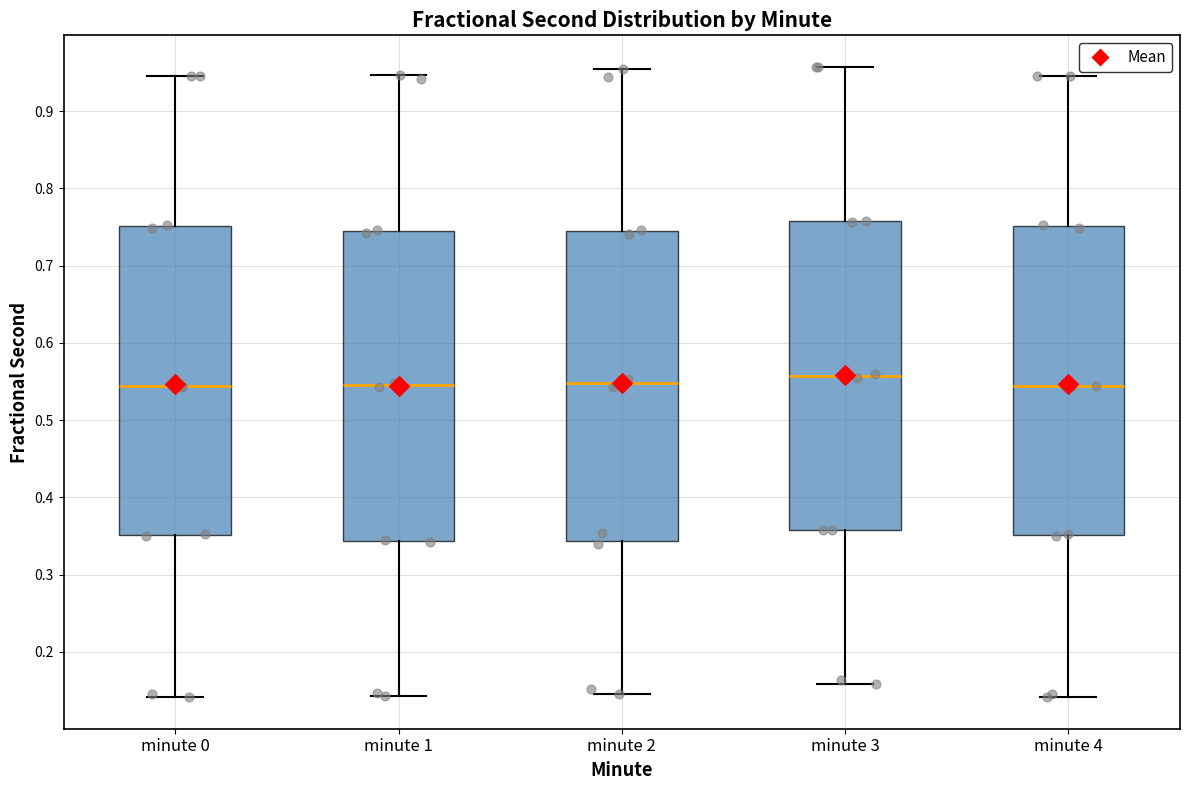

Where is the upper edge of the box for minute 4 on the y-axis? The values are not printed on the chart, so give them approximately, as read against the axis.

0.75